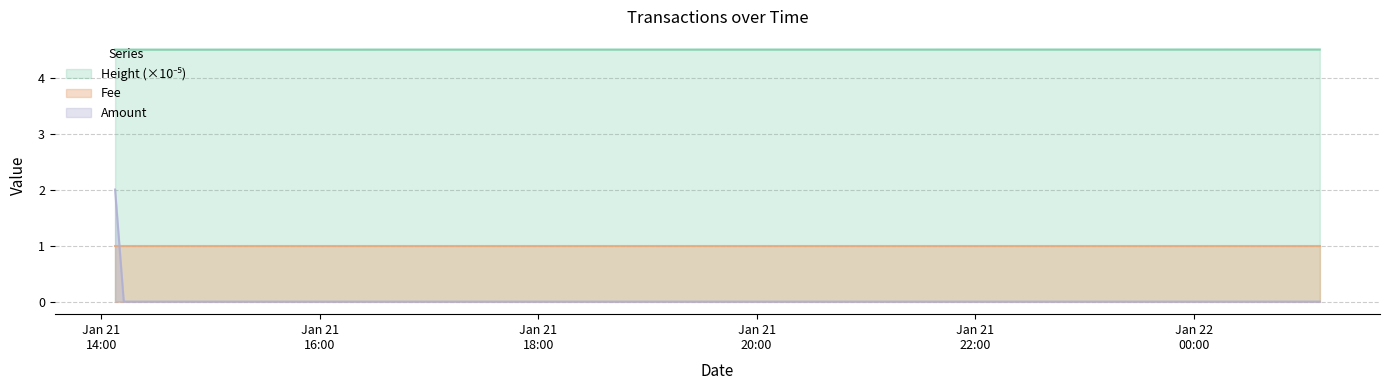

What is the sum of all Amount values?

2.0